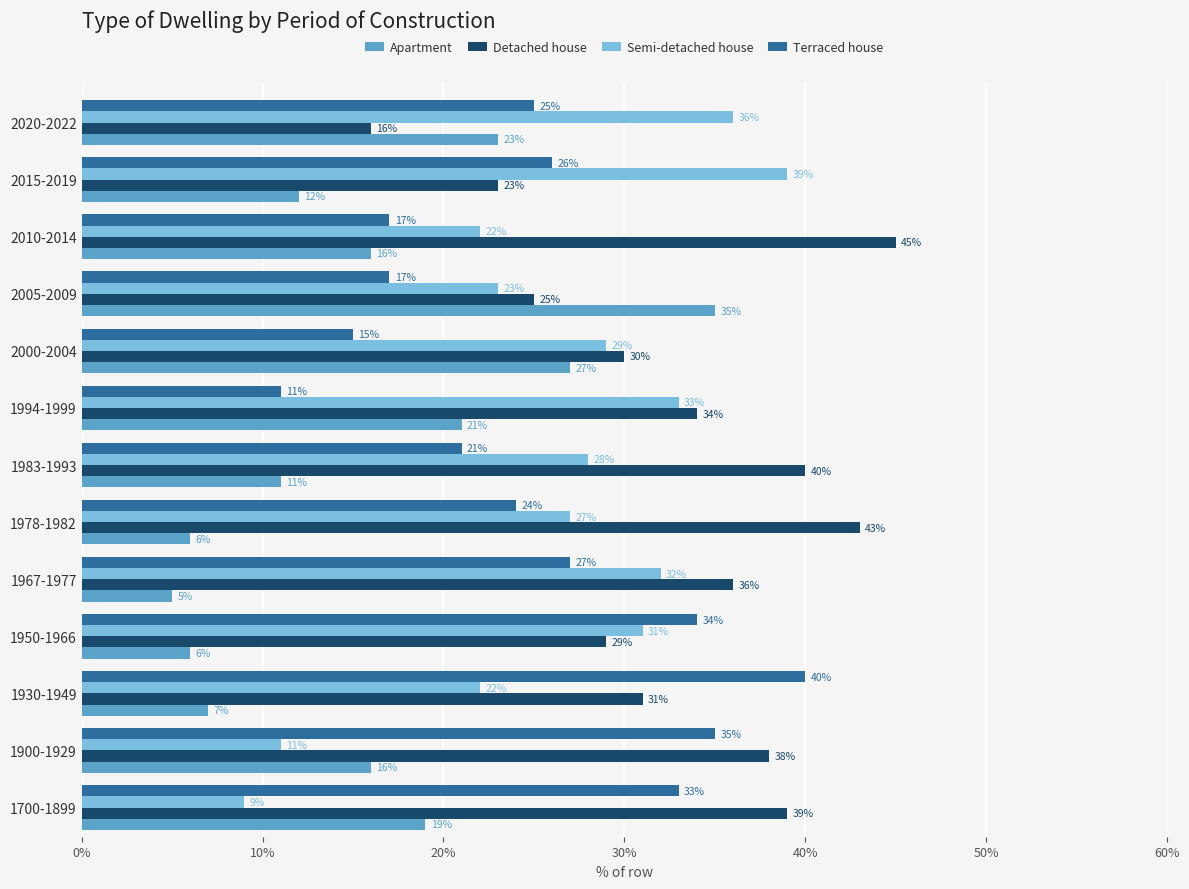

What is the greatest value displayed?

45